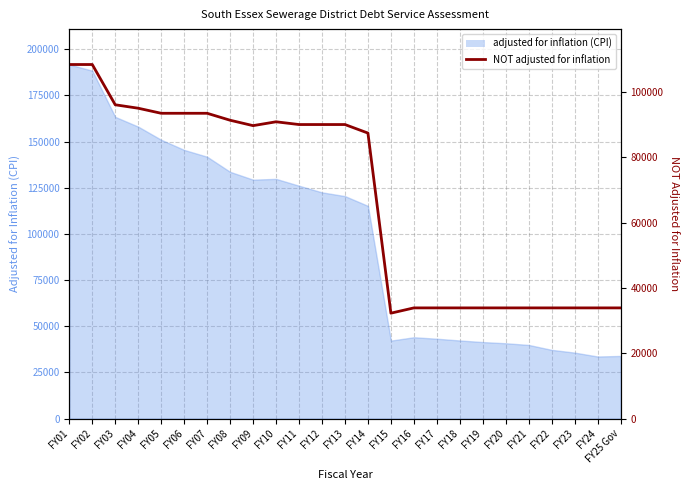

How many values are below 89763?

12